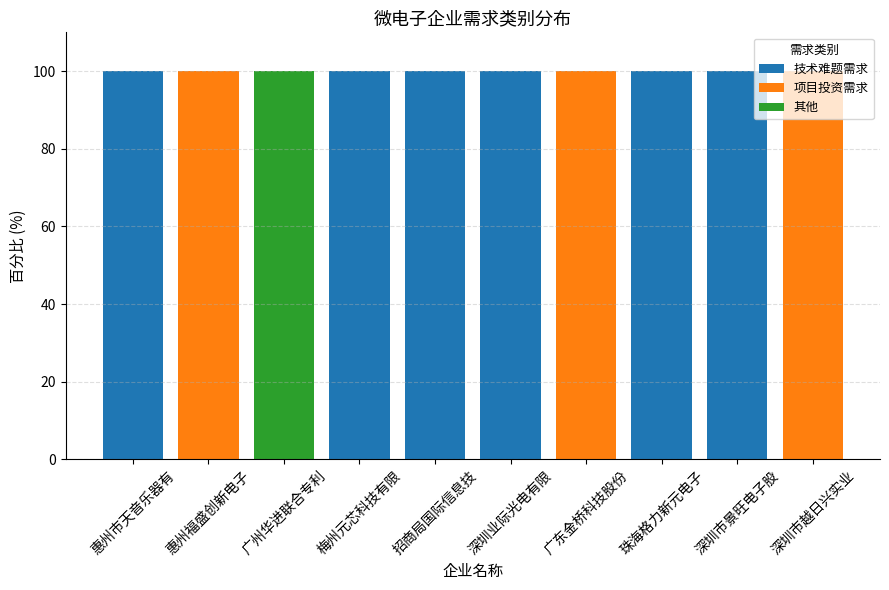

Is it true that 技术难题需求 equals 64 at 深圳业际光电有限?

False